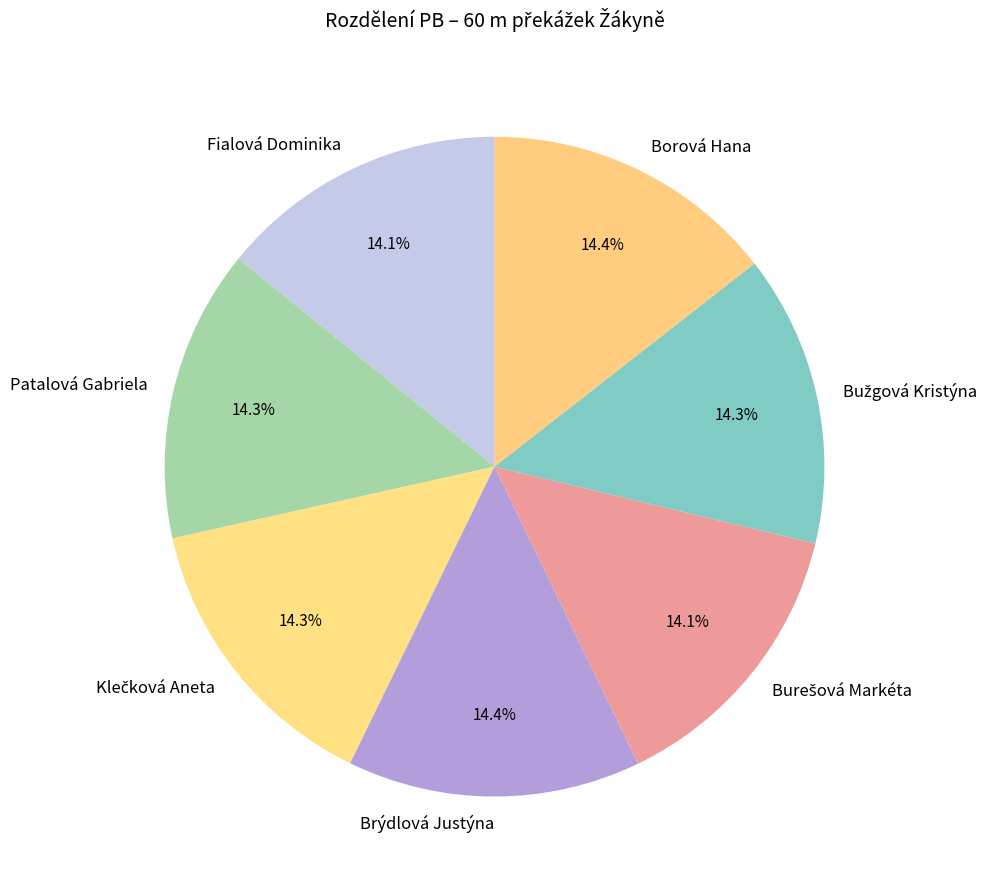

Is there any slice that represents more than half of the pie?

No